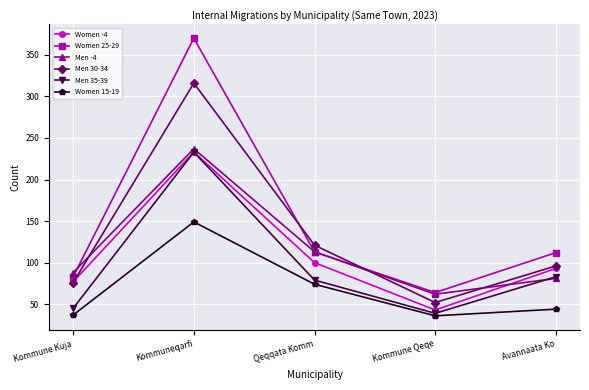

What is the approximate value of Men 30-34 at Kommune Kuja?

76